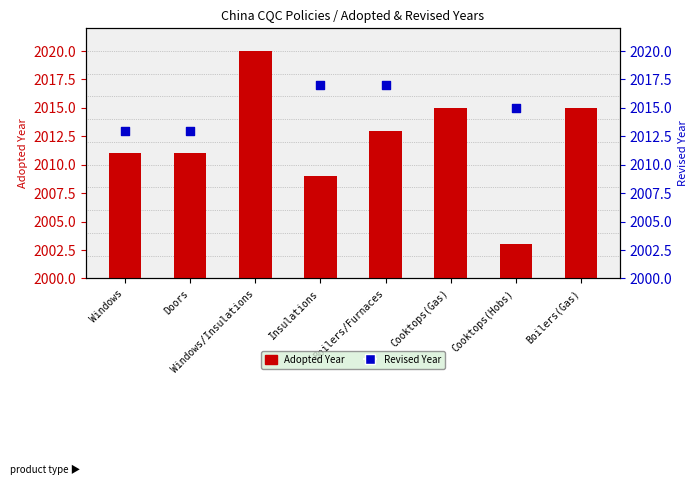

At which category is the sum across all series the highest?

Boilers/Furnaces